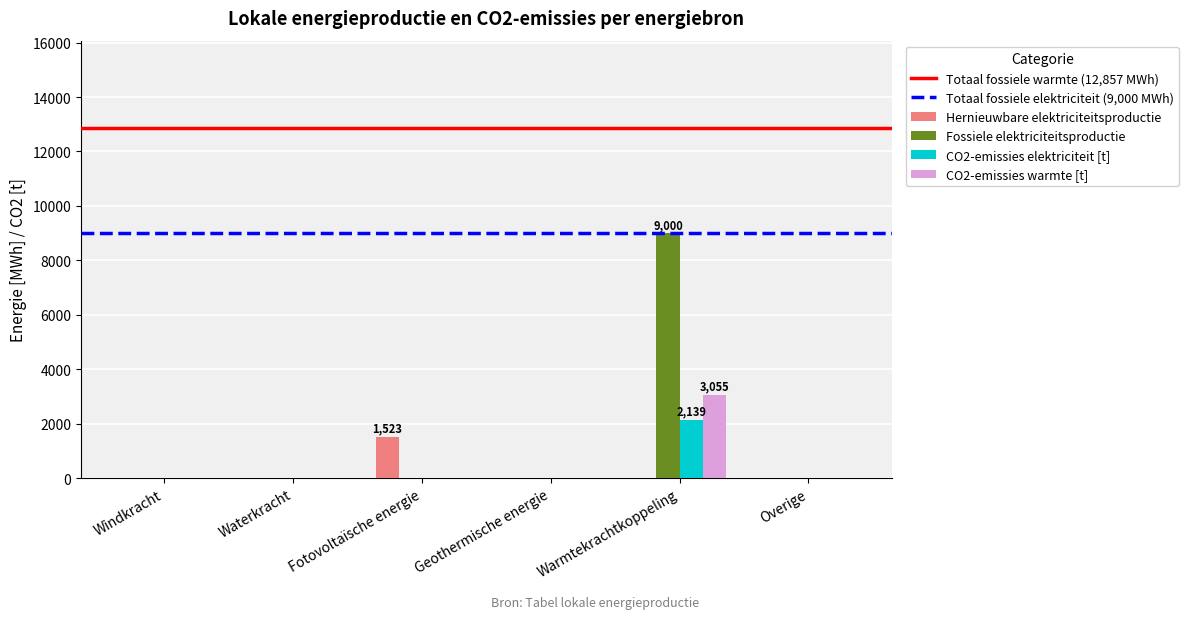

Which series changed the most between Geothermische energie and Warmtekrachtkoppeling?

Fossiele elektriciteitsproductie